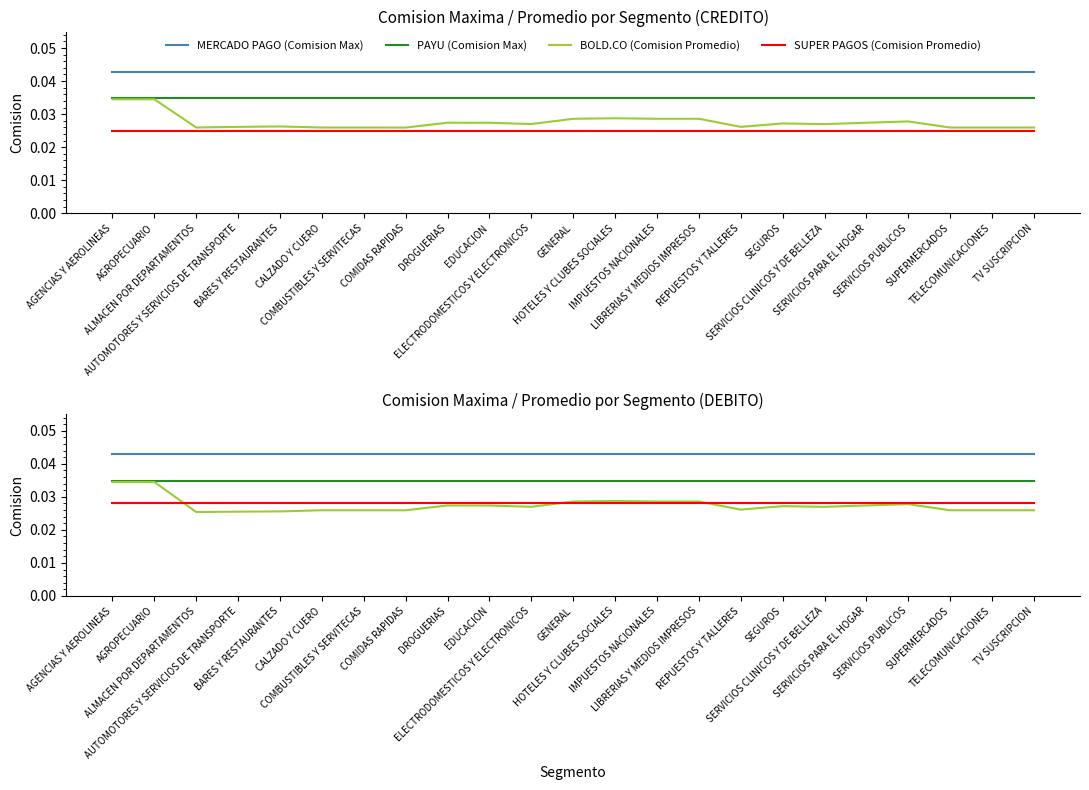

Which series has the widest spread of values?

BOLD.CO (Comision Promedio)